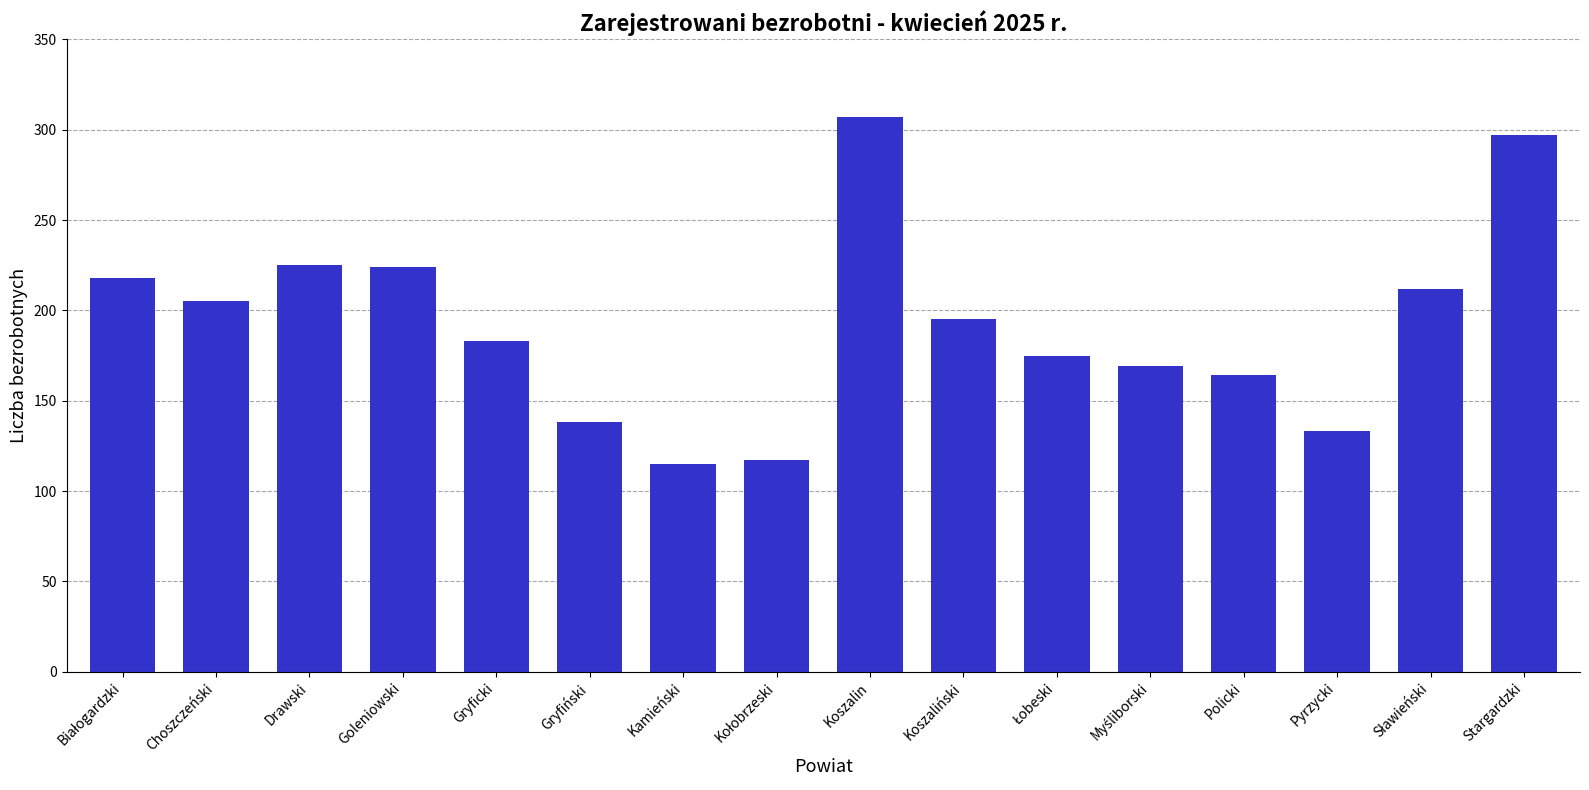

What is the sum of all values?

3077